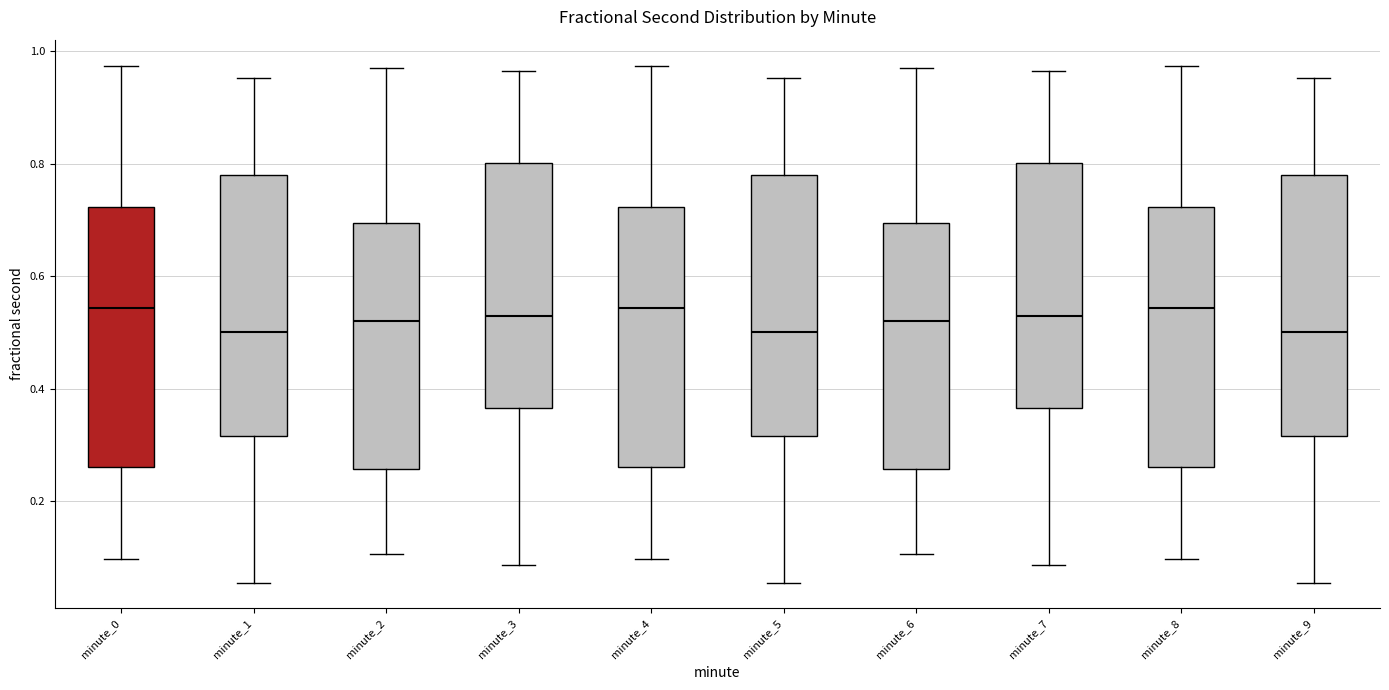

Reading left to right, transcribe this box plot: for each box, give where its median line is, the range the box spans, and where its two whiskers end, as read against the y-axis. The values are not printed on the chart, so give them approximately, as read against the axis.

minute_0: median 0.54, box 0.26 to 0.72, whiskers 0.10 to 0.98
minute_1: median 0.50, box 0.32 to 0.78, whiskers 0.06 to 0.96
minute_2: median 0.52, box 0.26 to 0.70, whiskers 0.10 to 0.98
minute_3: median 0.52, box 0.36 to 0.80, whiskers 0.08 to 0.96
minute_4: median 0.54, box 0.26 to 0.72, whiskers 0.10 to 0.98
minute_5: median 0.50, box 0.32 to 0.78, whiskers 0.06 to 0.96
minute_6: median 0.52, box 0.26 to 0.70, whiskers 0.10 to 0.98
minute_7: median 0.52, box 0.36 to 0.80, whiskers 0.08 to 0.96
minute_8: median 0.54, box 0.26 to 0.72, whiskers 0.10 to 0.98
minute_9: median 0.50, box 0.32 to 0.78, whiskers 0.06 to 0.96